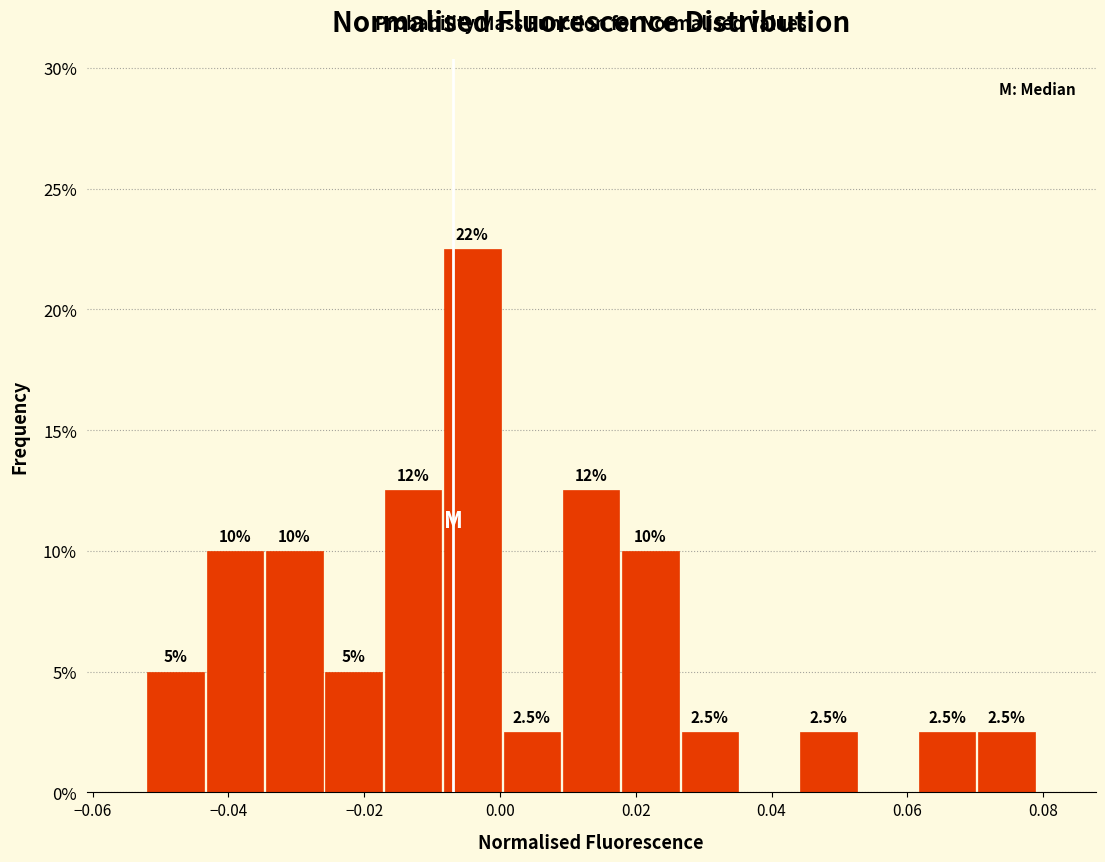

Which range on the x-axis has the tallest bar?

-0.008 to 0.000